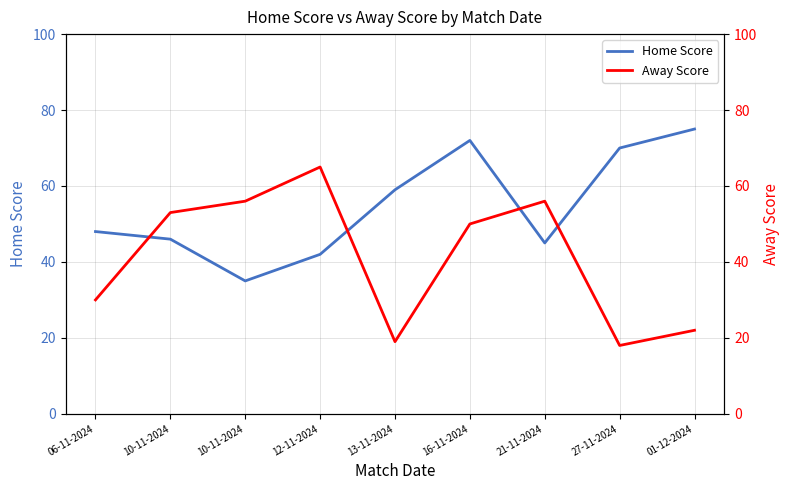

Where does the Home Score series first go above 48?

13-11-2024